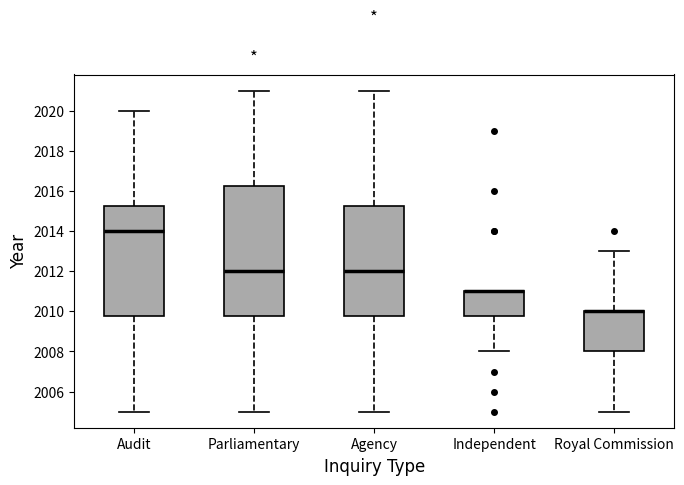

Reading left to right, transcribe this box plot: for each box, give where its median line is, the range the box spans, and where its two whiskers end, as read against the y-axis. The values are not printed on the chart, so give them approximately, as read against the axis.

Audit: median 2014.0, box 2009.8 to 2015.2, whiskers 2005.0 to 2020.0
Parliamentary: median 2012.0, box 2009.8 to 2016.2, whiskers 2005.0 to 2021.0
Agency: median 2012.0, box 2009.8 to 2015.2, whiskers 2005.0 to 2021.0
Independent: median 2011.0 (drawn on the box's upper edge), box 2009.8 to 2011.0, whiskers 2008.0 to 2011.0
Royal Commission: median 2010.0 (drawn on the box's upper edge), box 2008.0 to 2010.0, whiskers 2005.0 to 2013.0